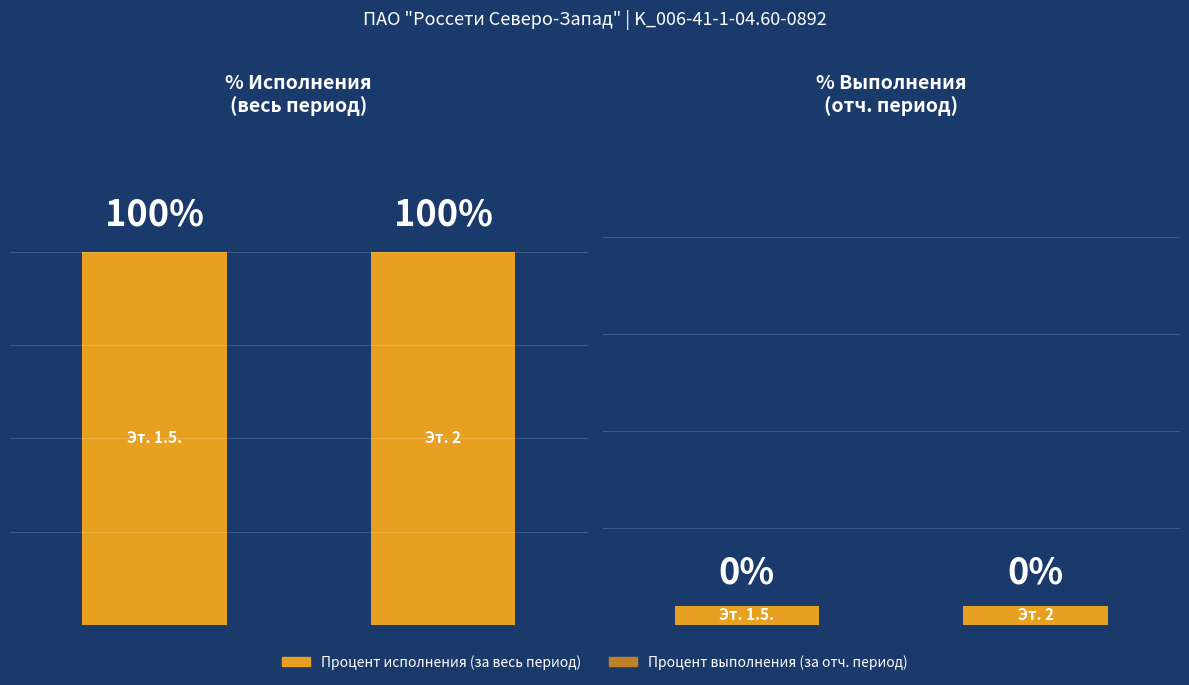

What is the value of the Процент исполнения (за весь период) bar at the 2nd from the left?

100.0